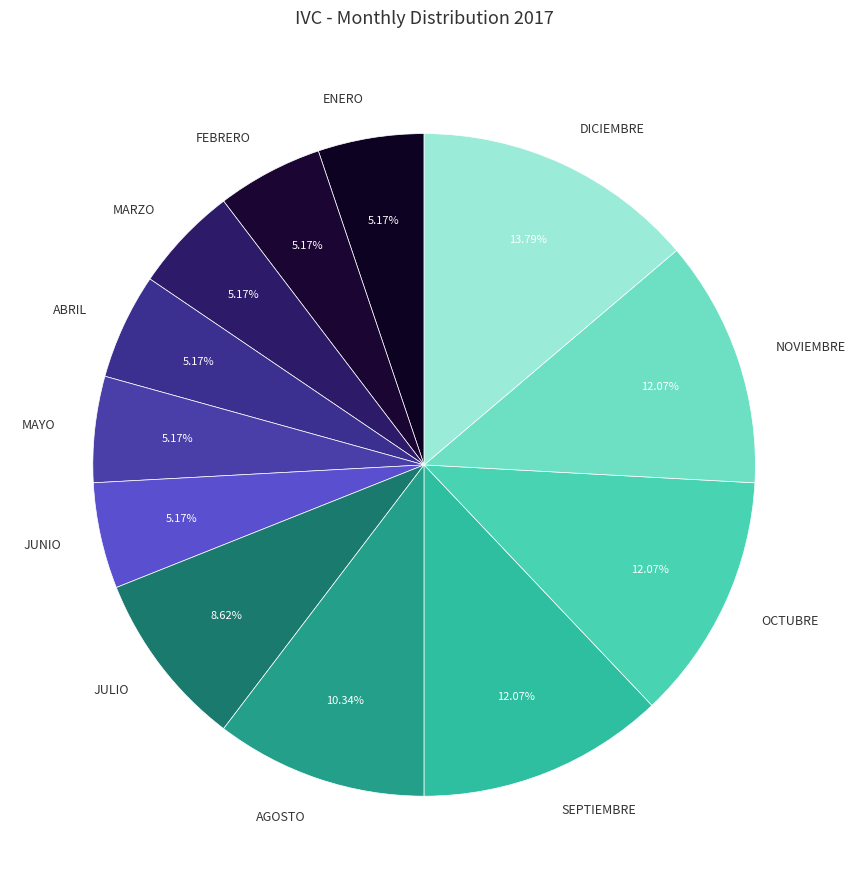

Approximately how many times larger is the value at JUNIO compared to OCTUBRE?

0.4